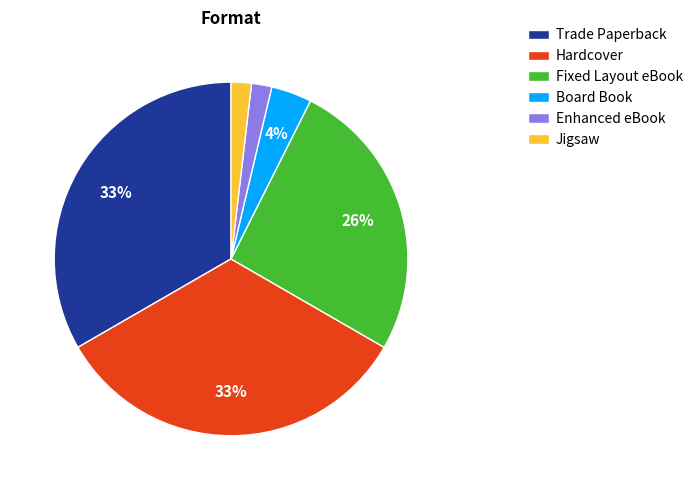

Is it true that Enhanced eBook is 2% of the pie?

True